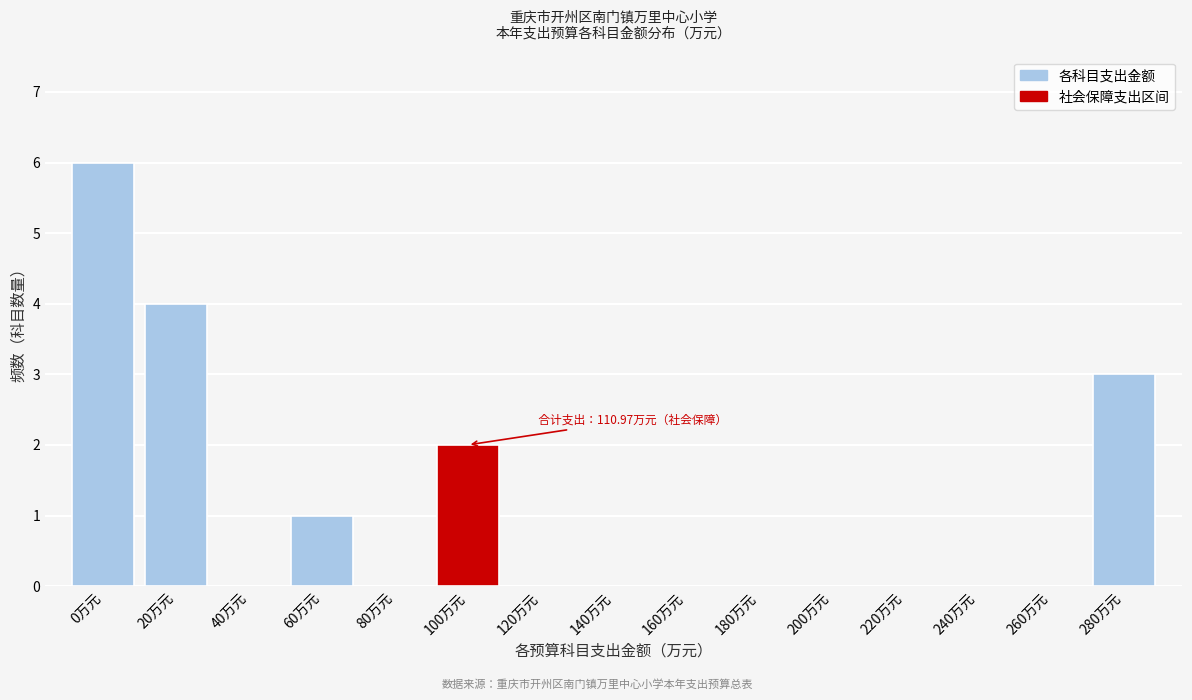

Reading left to right, what are all the values shown in this chart?

0万元=6	20万元=4	40万元=0	60万元=1	80万元=0	100万元=2	120万元=0	140万元=0	160万元=0	180万元=0	200万元=0	220万元=0	240万元=0	260万元=0	280万元=3